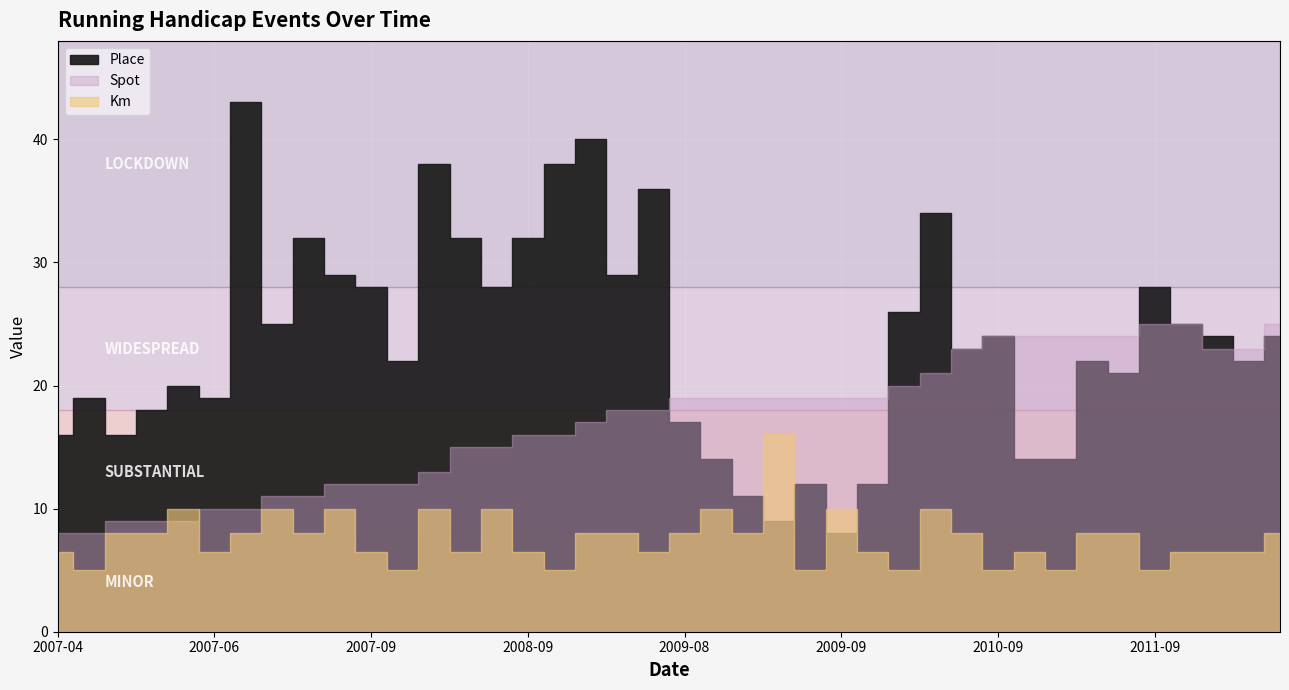

What is the maximum value shown in the chart?

43.0